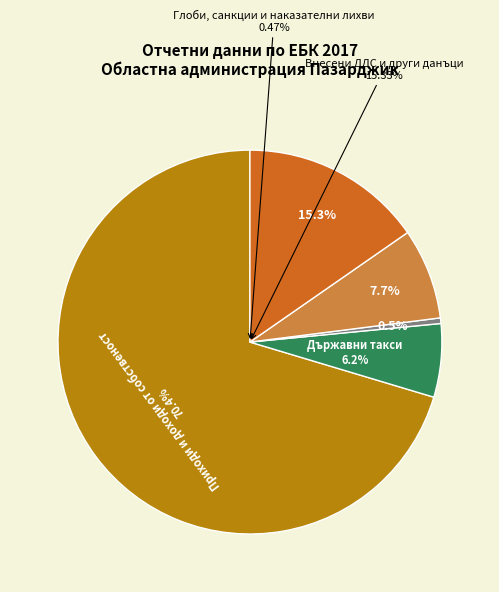

What is the majority slice?

Приходи и доходи от собственост